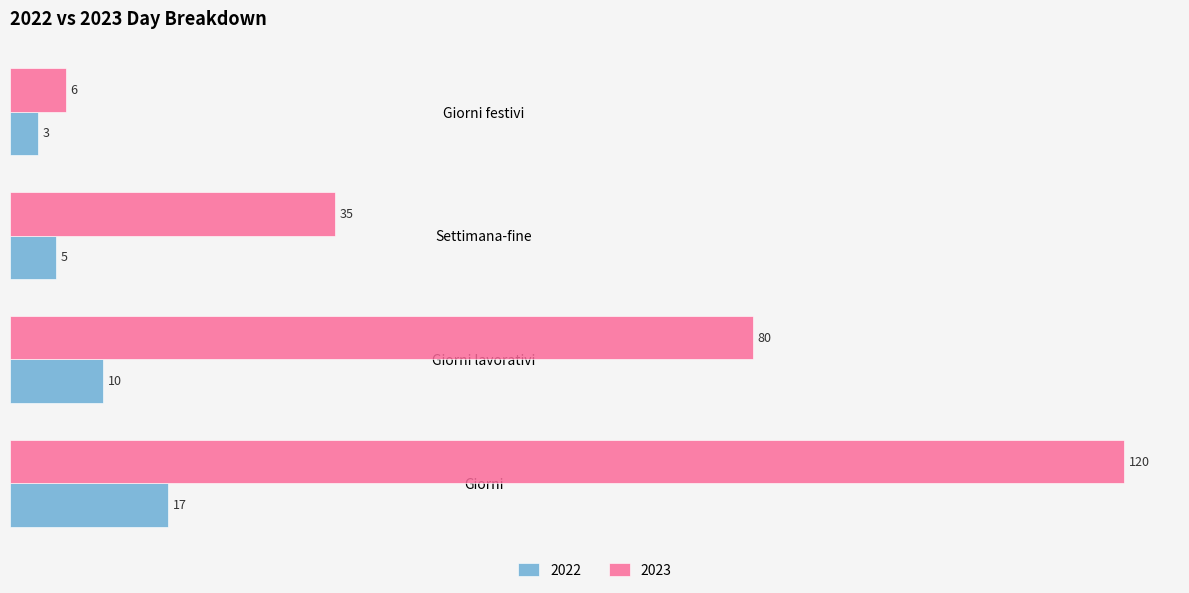

List the series in order of their overall mean, highest first.

2023, 2022